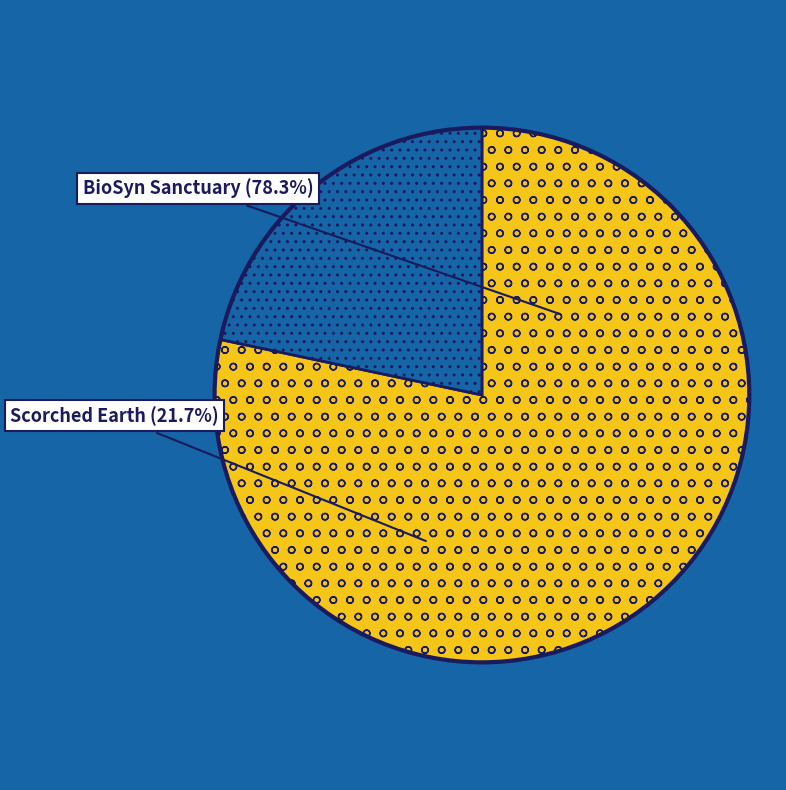

Which category has the smallest portion of the pie?

Scorched Earth